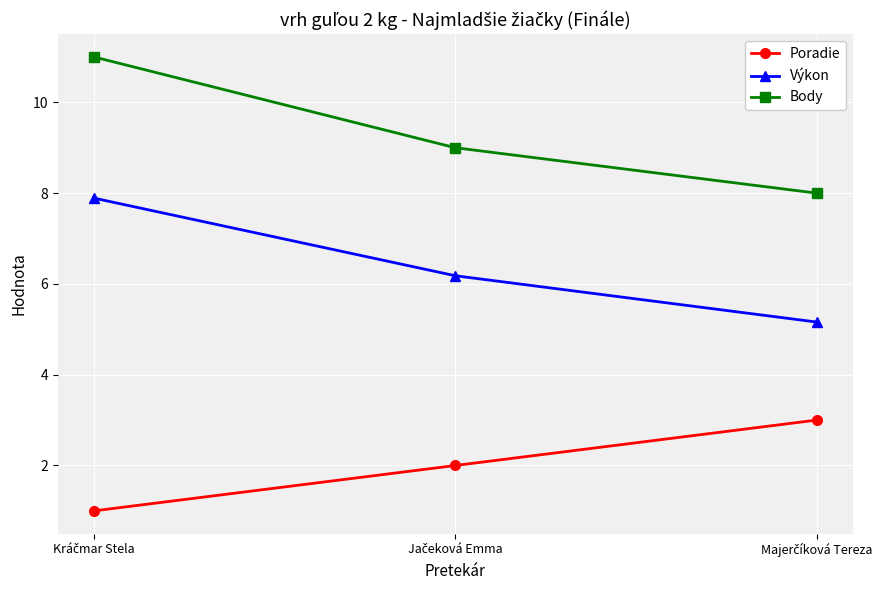

What is the difference between the second highest and minimum values in the Výkon series?

1.0